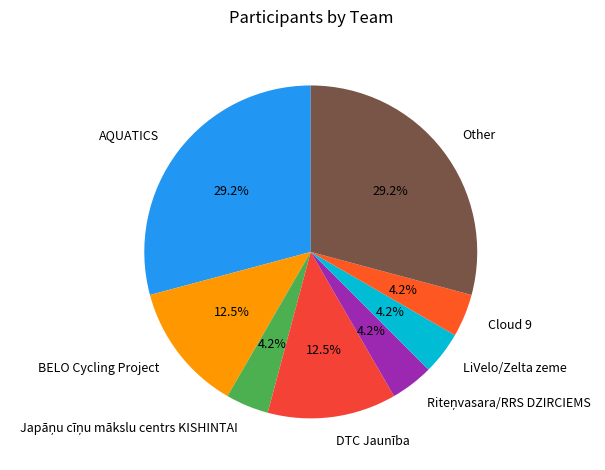

Between LiVelo/Zelta zeme and DTC Jaunība, which is larger?

DTC Jaunība